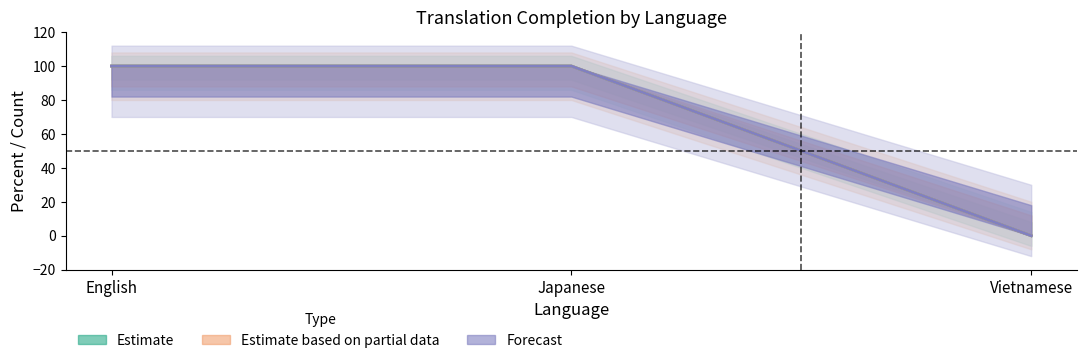

Is it true that translated equals 0 at Vietnamese?

True